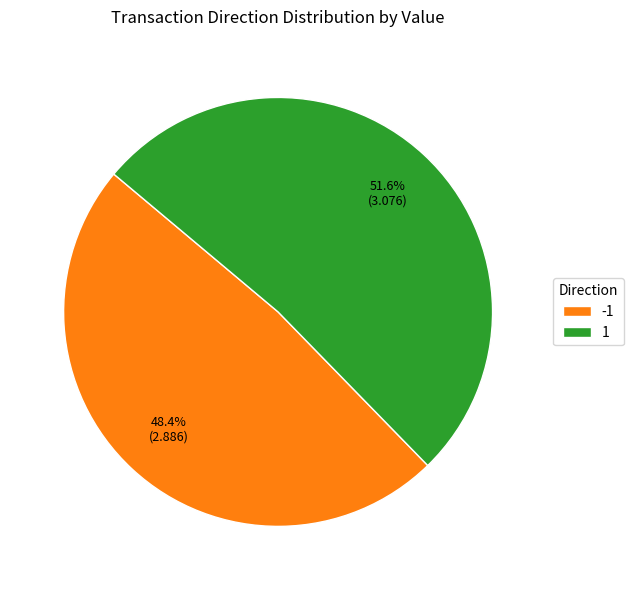

What portion of the pie excludes -1?

51.6%